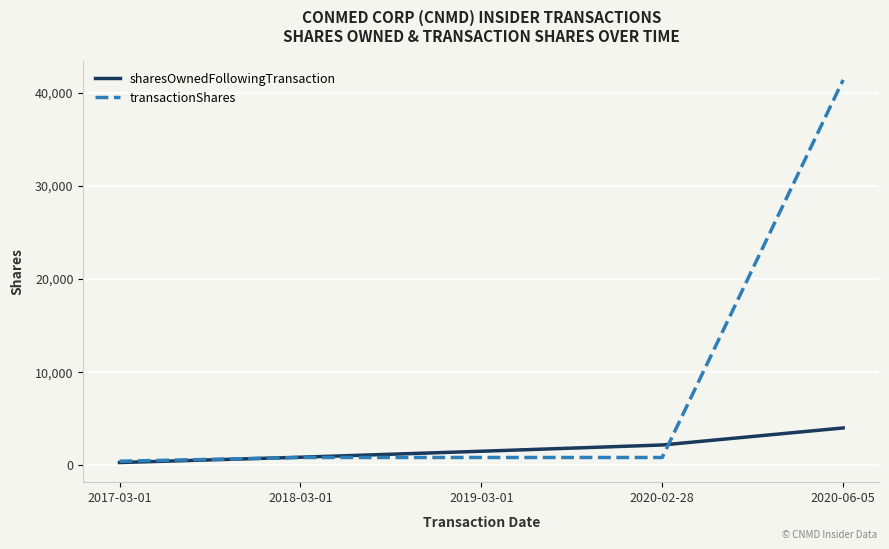

Which series ends up on top after the final intersection of sharesOwnedFollowingTransaction and transactionShares?

transactionShares